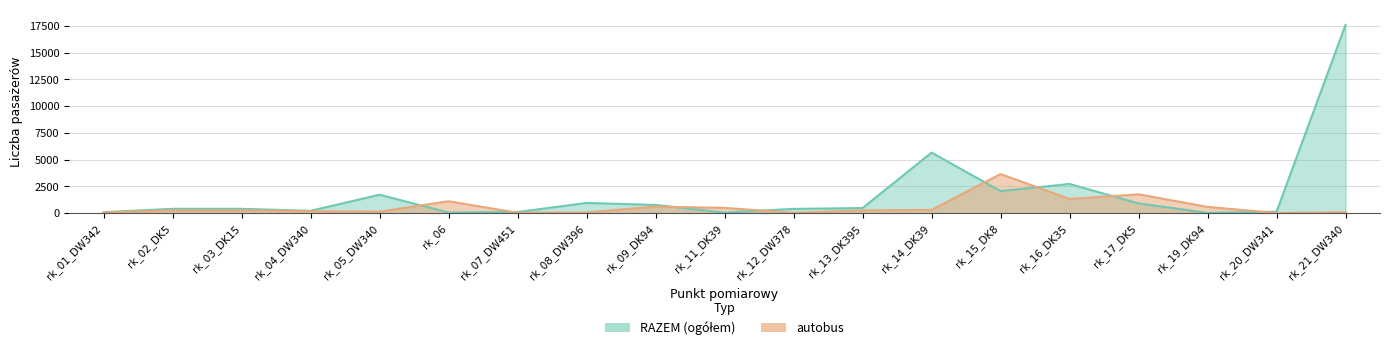

How many data points does each series have?

19